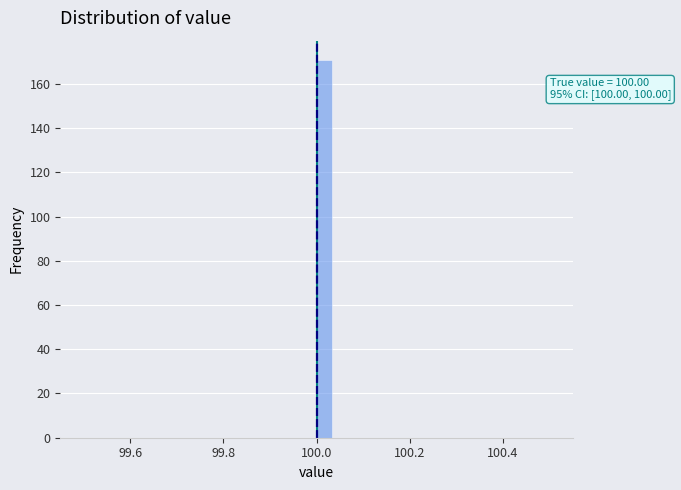

Around what value on the x-axis is the tallest bar? Give the approximate position of its centre, as read against the axis.

100.02